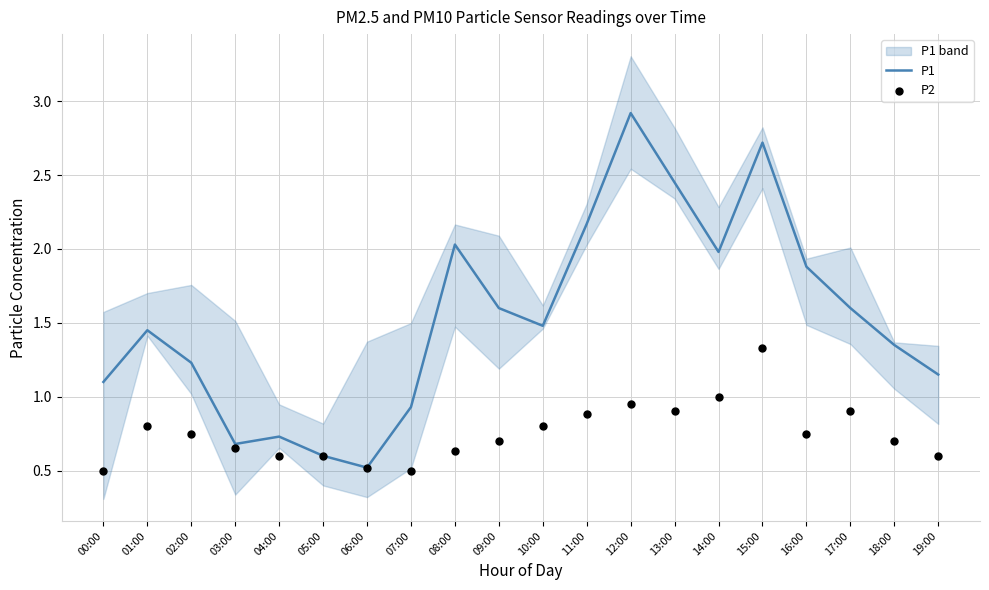

Which series has the largest total across all categories?

P1